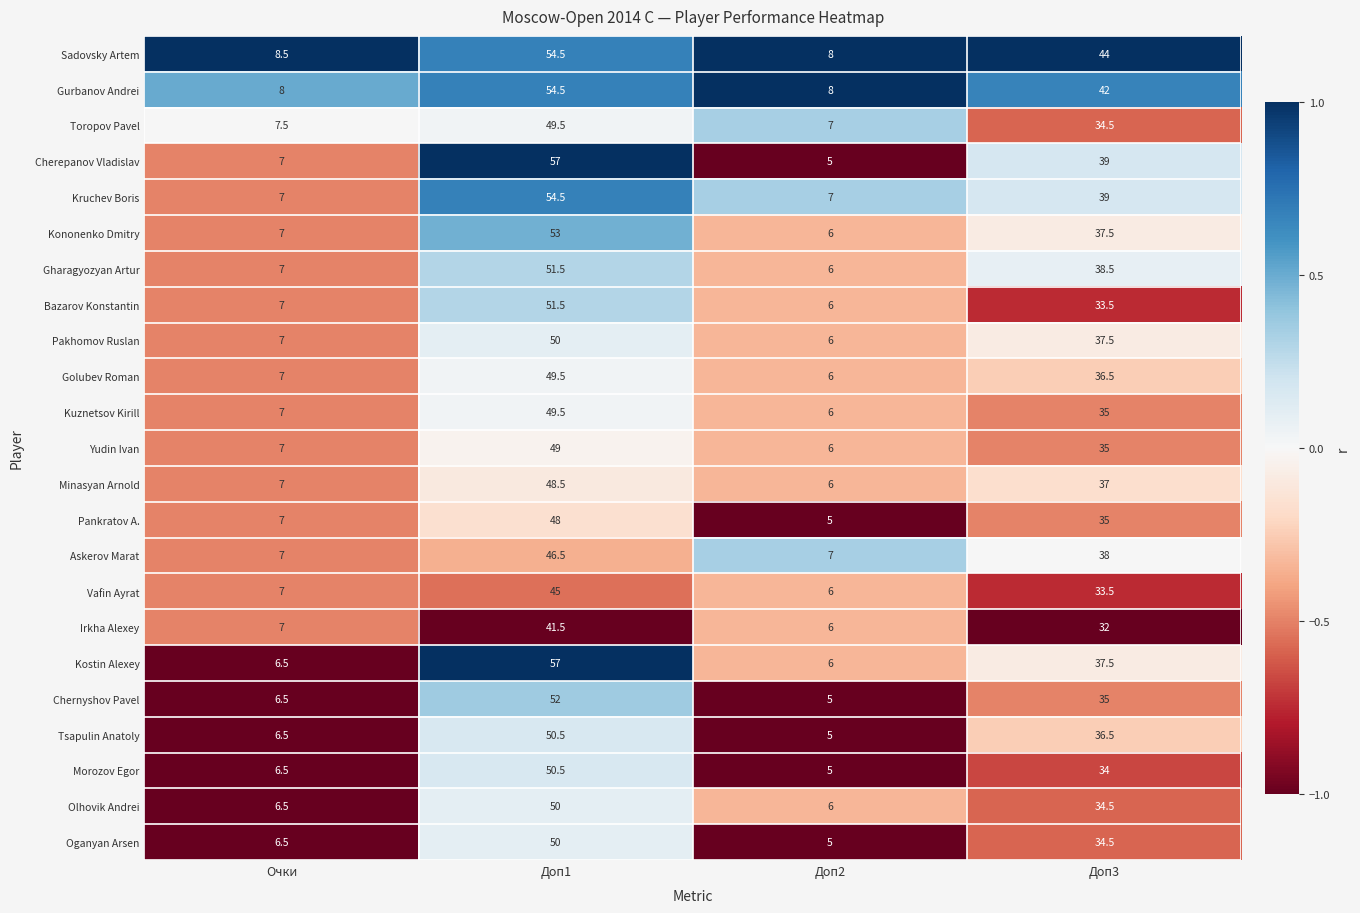

What is the difference between the Yudin Ivan values at Доп1 and Доп2?

43.0